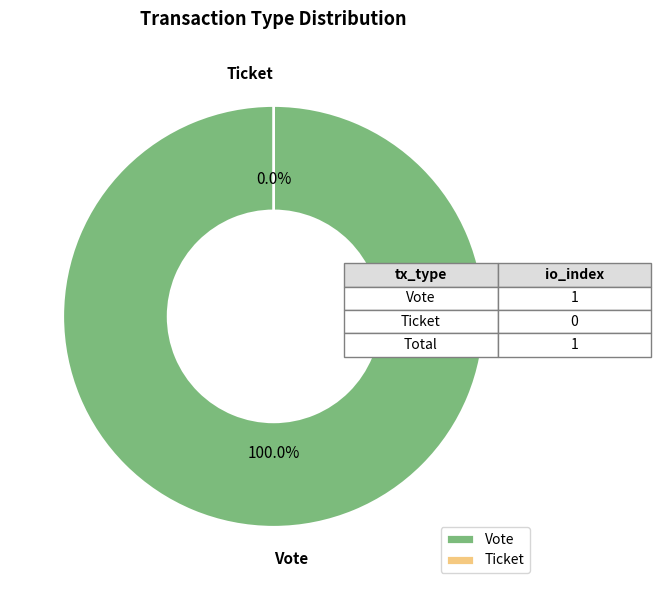

Is it true that Ticket is 0% of the pie?

True